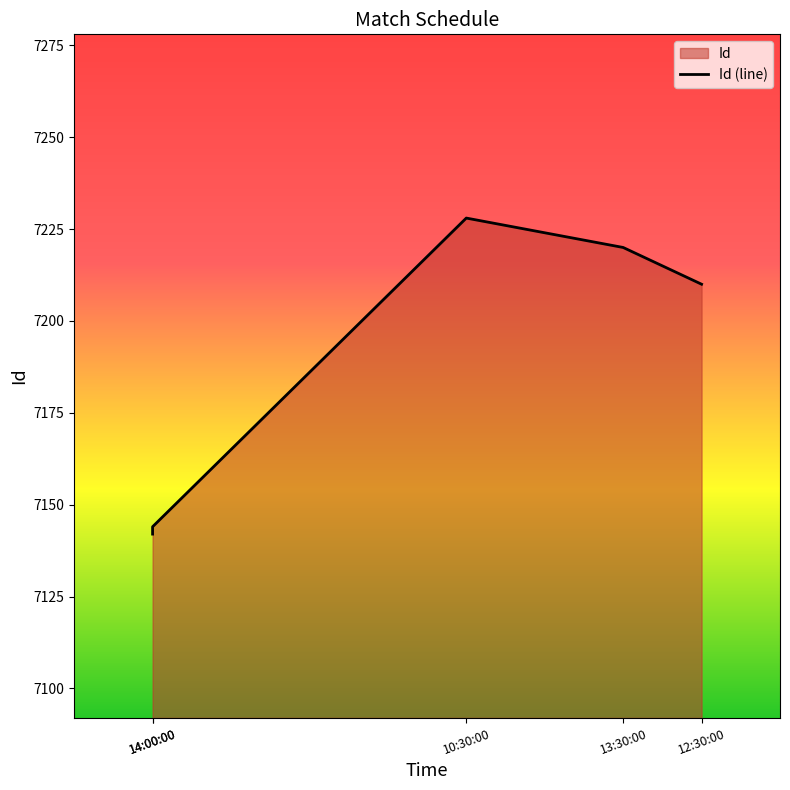

What is the difference between the maximum and minimum values?

86